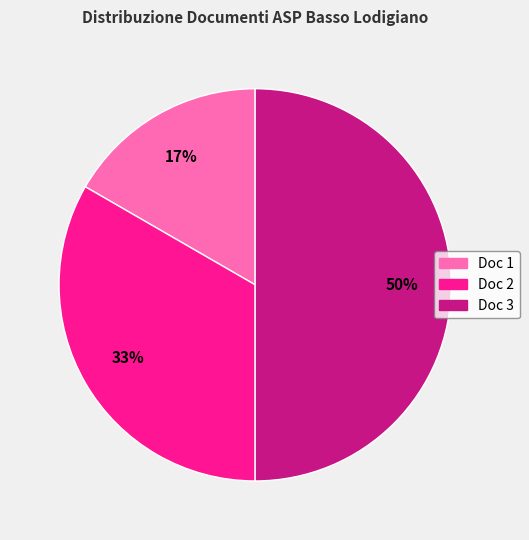

How many slices are in this pie chart?

3